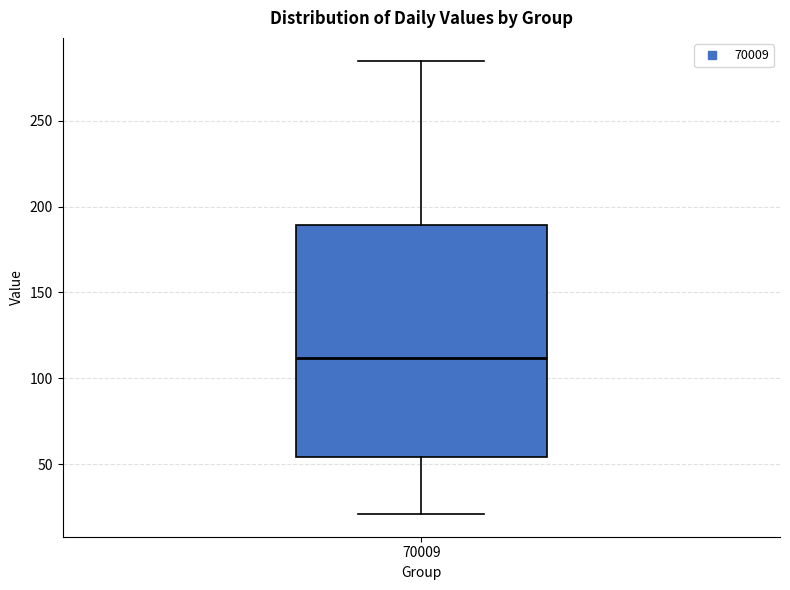

Where does the upper whisker of the box at x = 70009 end on the y-axis? The values are not printed on the chart, so give them approximately, as read against the axis.

285